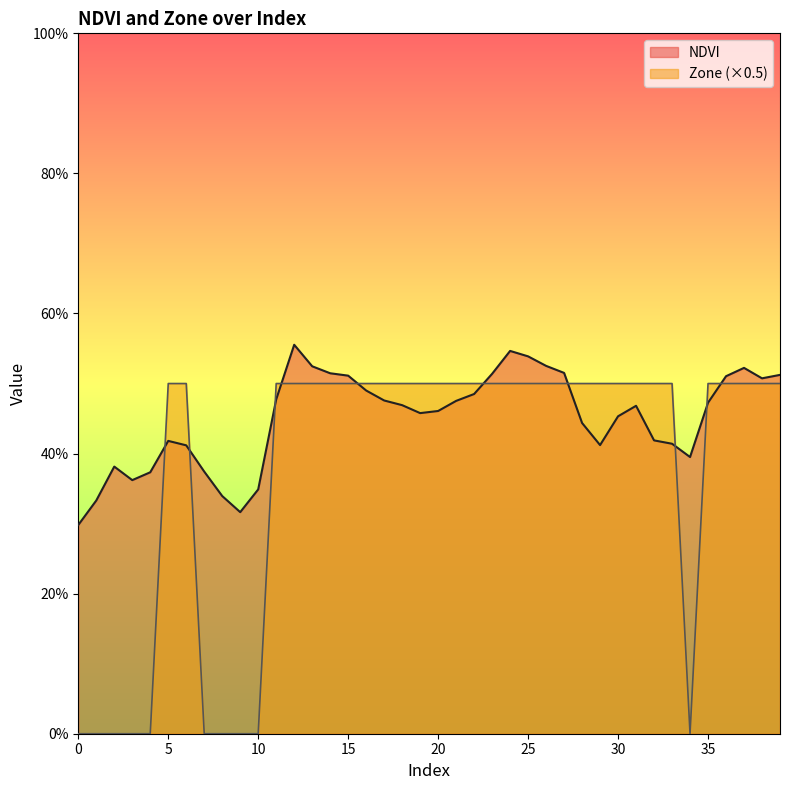

Between which two adjacent categories do Zone and NDVI first intersect?

4 and 5